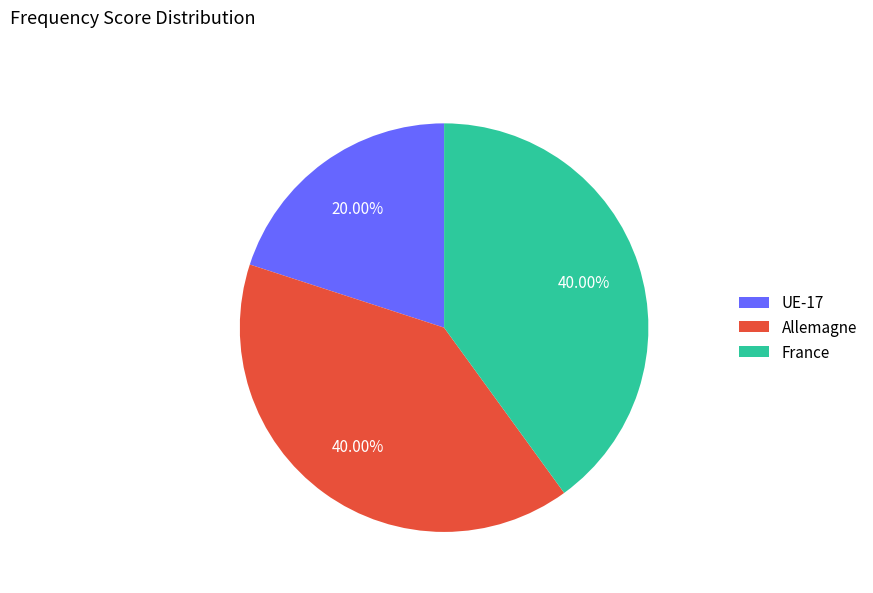

Is there a majority slice in this chart?

No